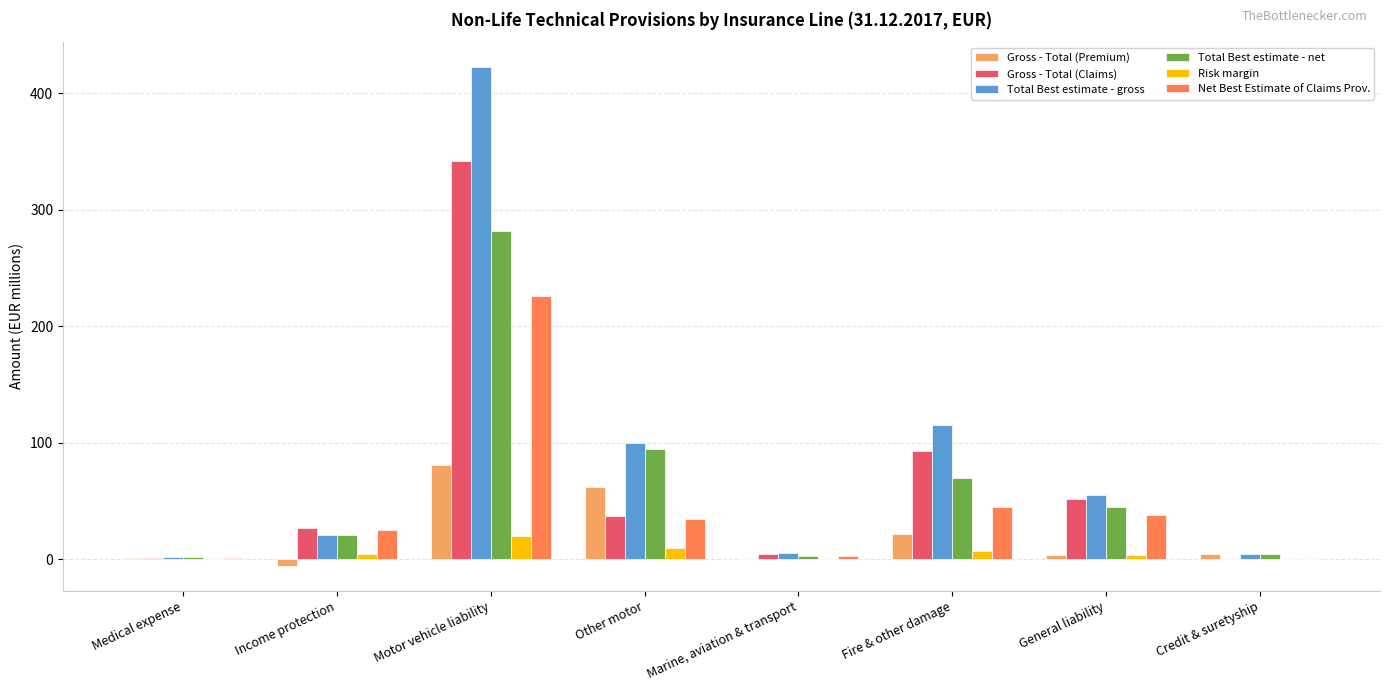

Where does the Gross - Total (Premium) series first go above 4?

Motor vehicle liability